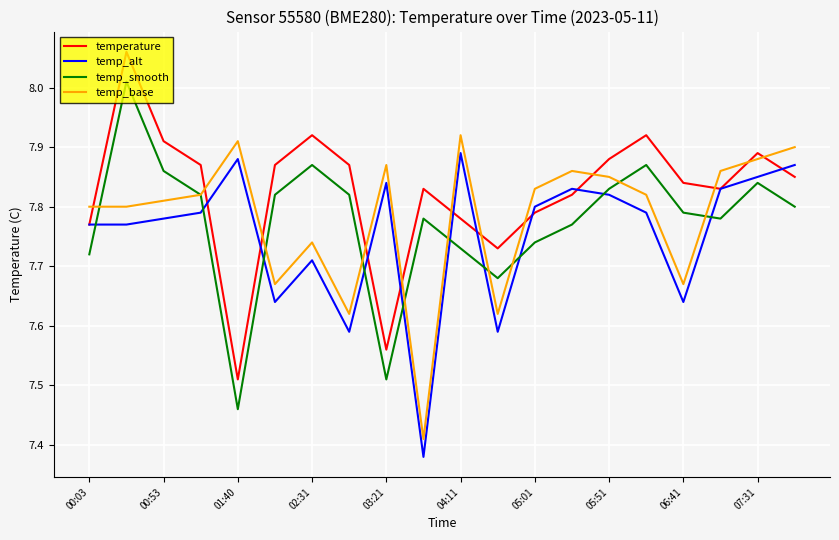

True or false: temp_alt and temp_base intersect in this chart.

False